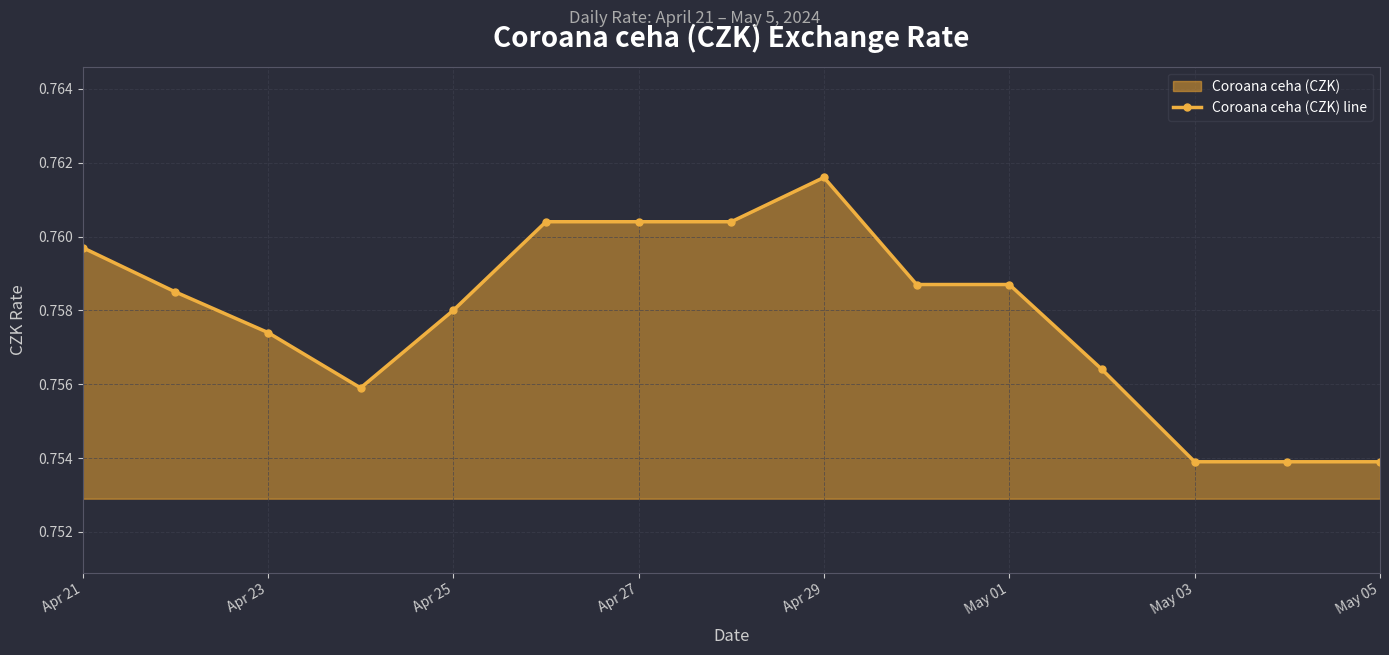

True or false: there are more than 0 points higher than both neighbors.

True